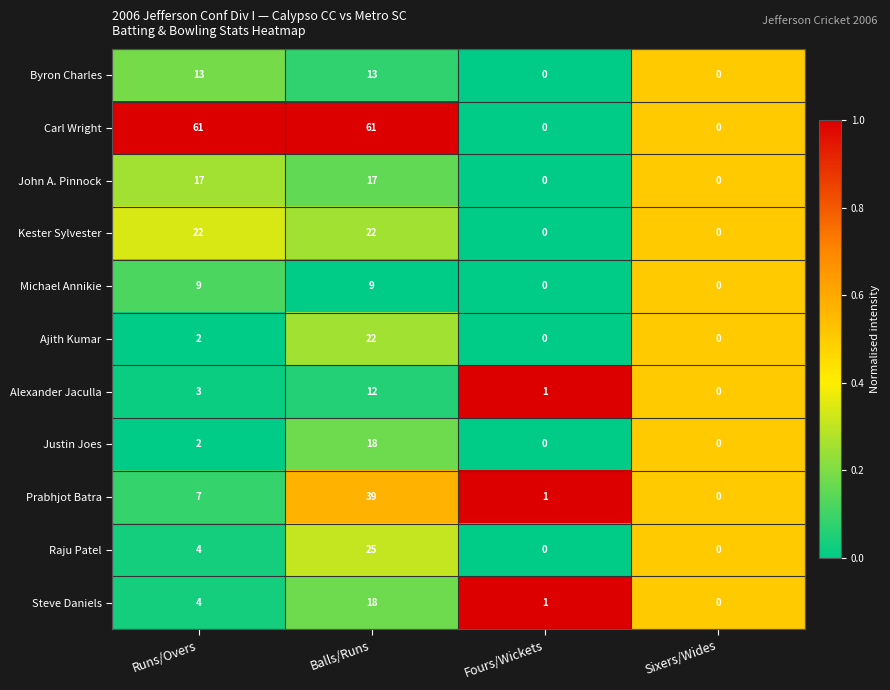

What is the difference between the maximum and minimum values in the Byron Charles series?

13